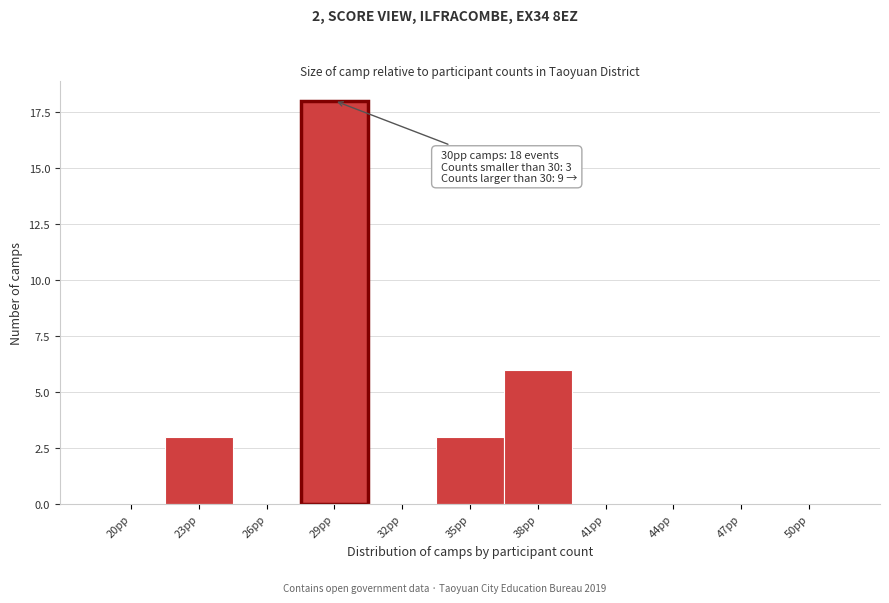

Reading right to left, extract all data points from this chart.

50pp=0	47pp=0	44pp=0	41pp=0	38pp=6	35pp=3	32pp=0	29pp=18	26pp=0	23pp=3	20pp=0